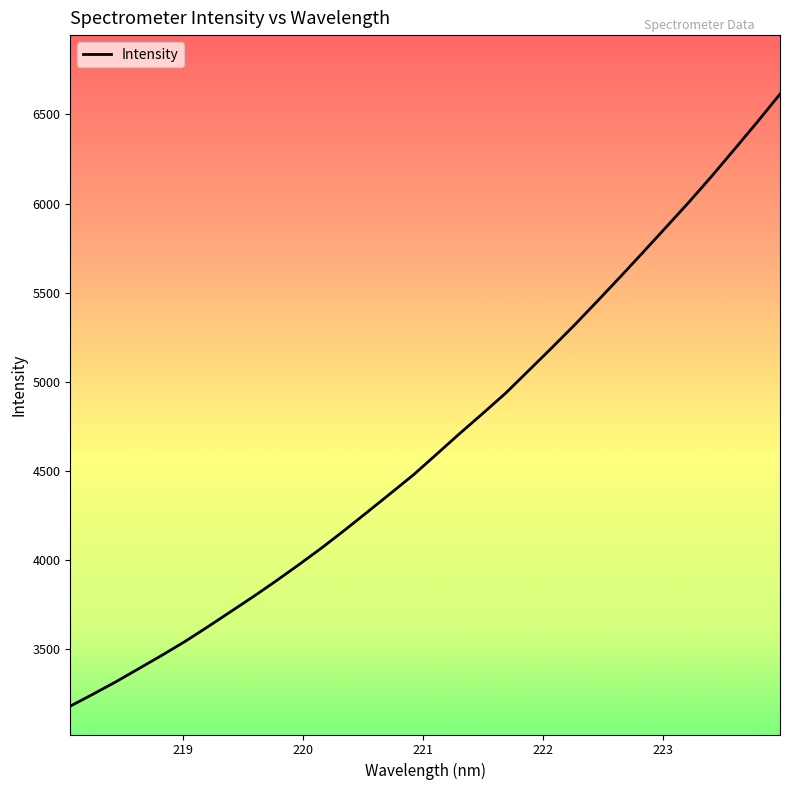

What is the difference between the maximum and minimum values?

3432.4